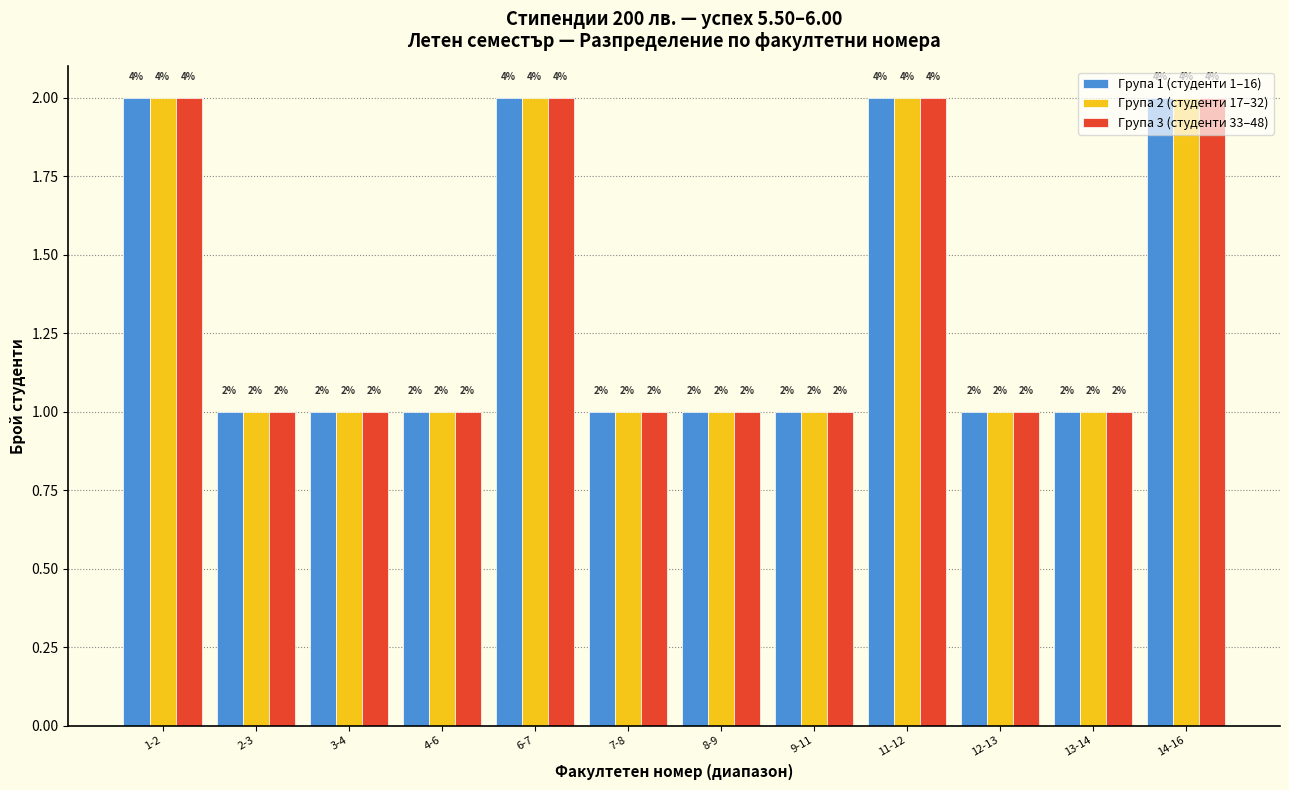

The Група 1 (студенти 1–16) series shows 1 at 4-6. True or false?

True